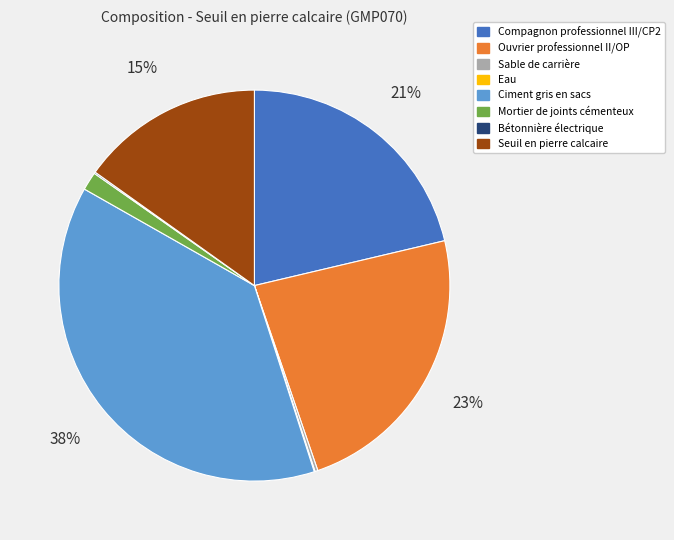

To the nearest percent, what portion does Mortier de joints cémenteux represent?

2%